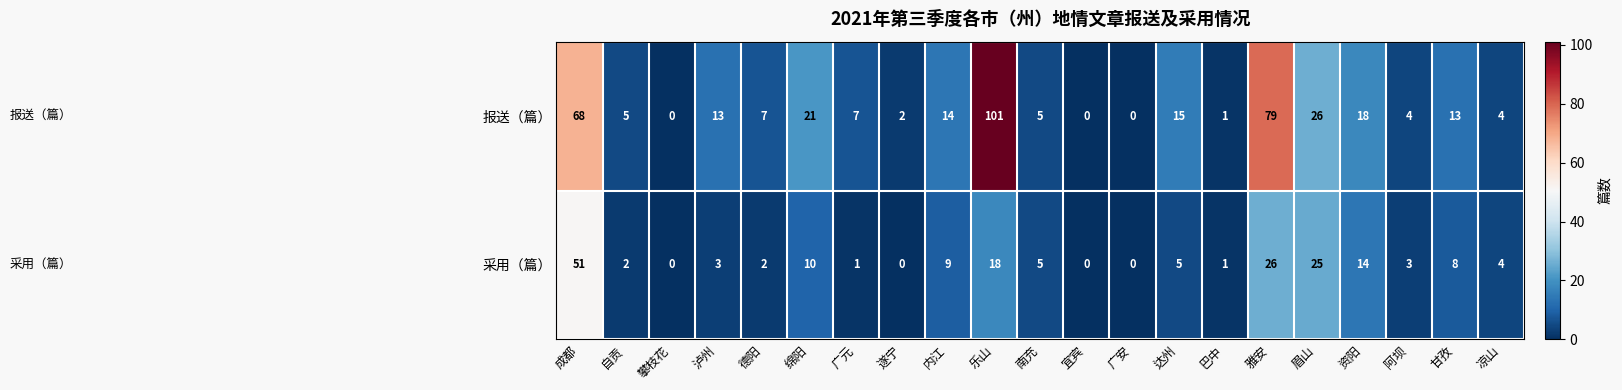

Which category has the highest value in the 采用（篇） series?

成都